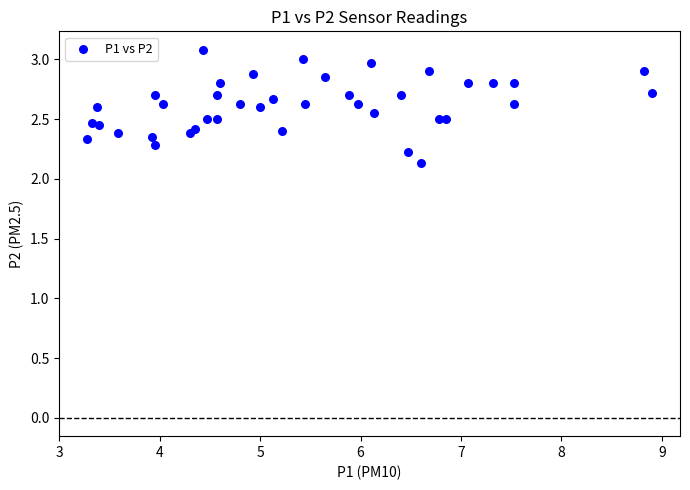

What Y value in the scatter plot is closest to 2?

2.1